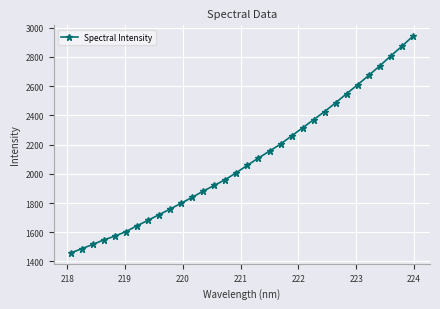

What is the sum of all values?

66974.3